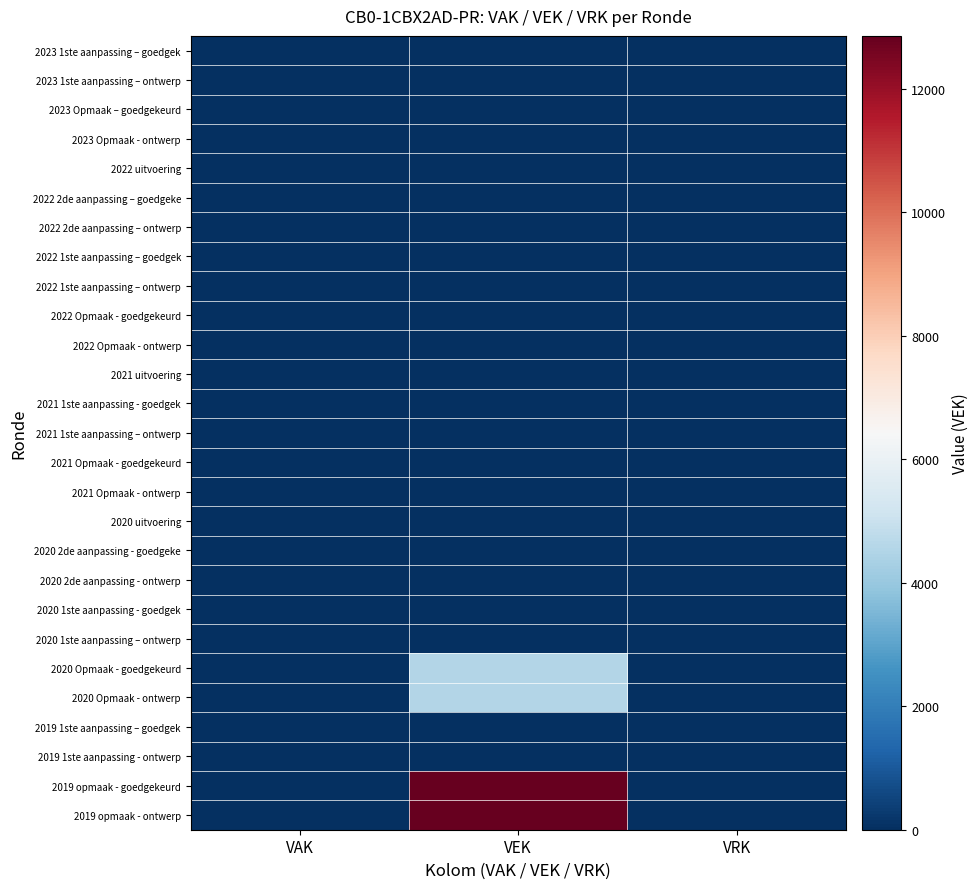

Which series changed the most between VAK and VEK?

2019 opmaak - goedgekeurd